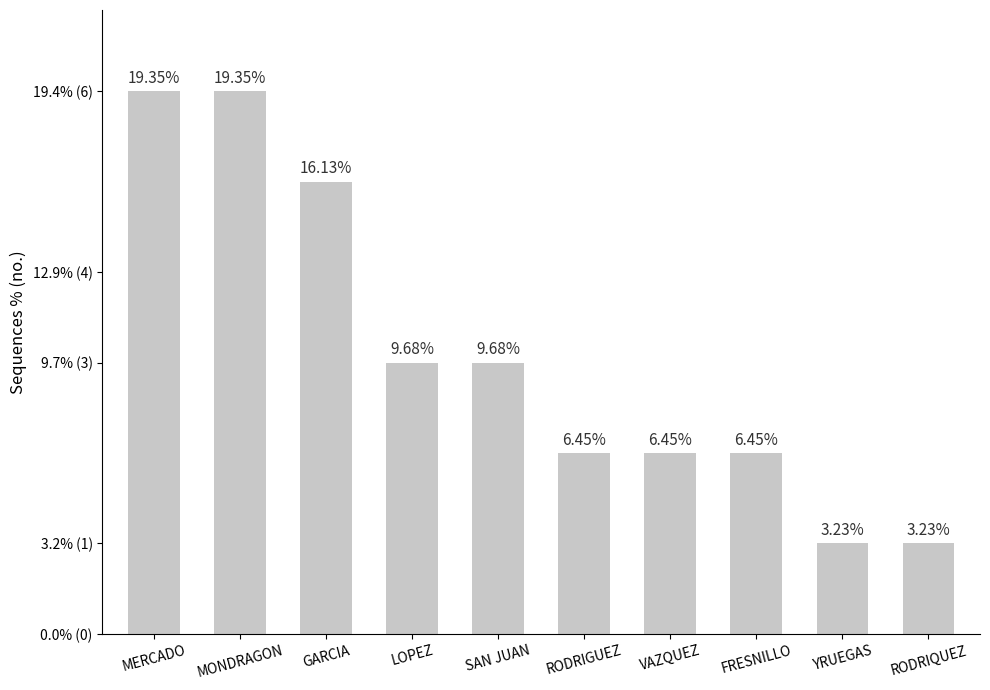

Reading left to right, list all the values displayed in this chart.

6	6	5	3	3	2	2	2	1	1